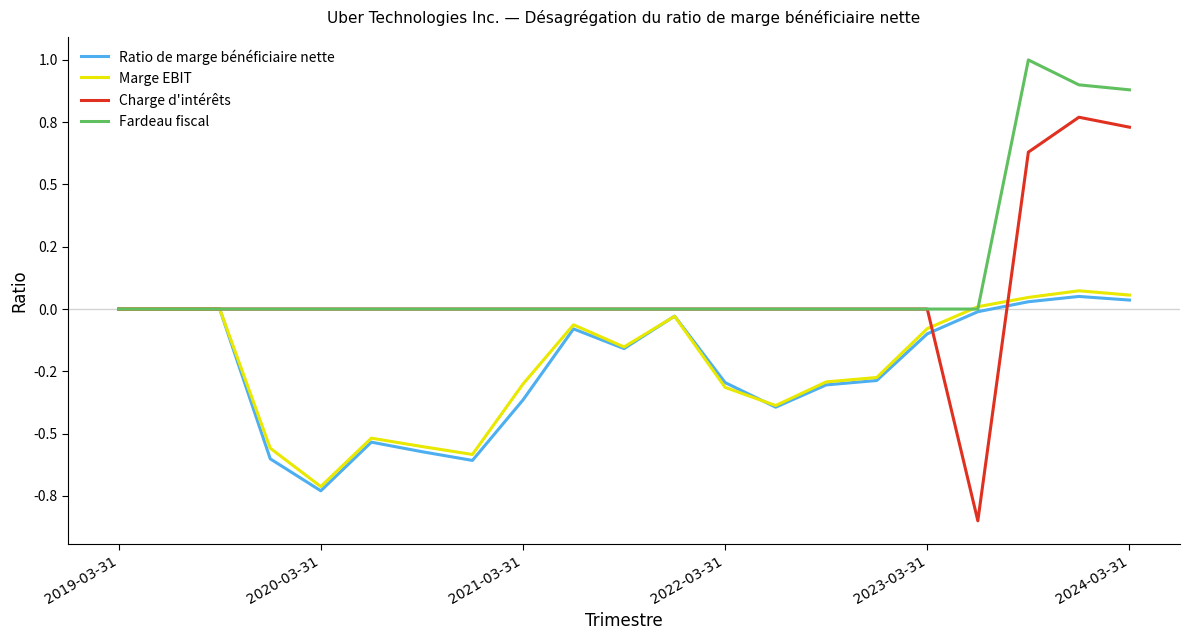

What is the sum of all Fardeau fiscal values?

2.8